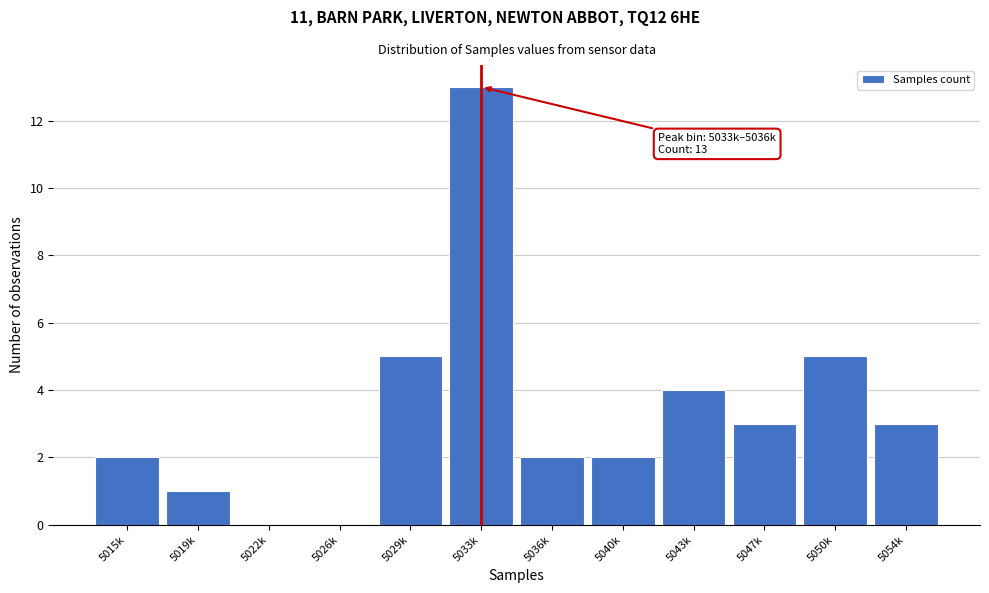

Reading left to right, what are all the values shown in this chart?

5015k=2	5019k=1	5022k=0	5026k=0	5029k=5	5033k=13	5036k=2	5040k=2	5043k=4	5047k=3	5050k=5	5054k=3